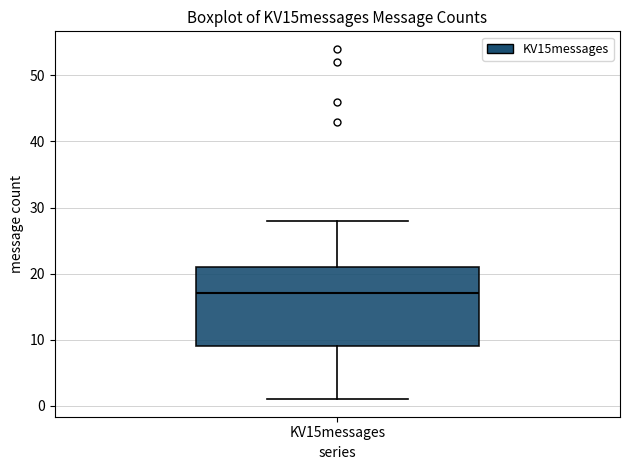

Transcribe this box plot: give where the median line is, the range the box spans, and where the two whiskers end, as read against the y-axis. The values are not printed on the chart, so give them approximately, as read against the axis.

median 17, box 9 to 21, whiskers 1 to 28